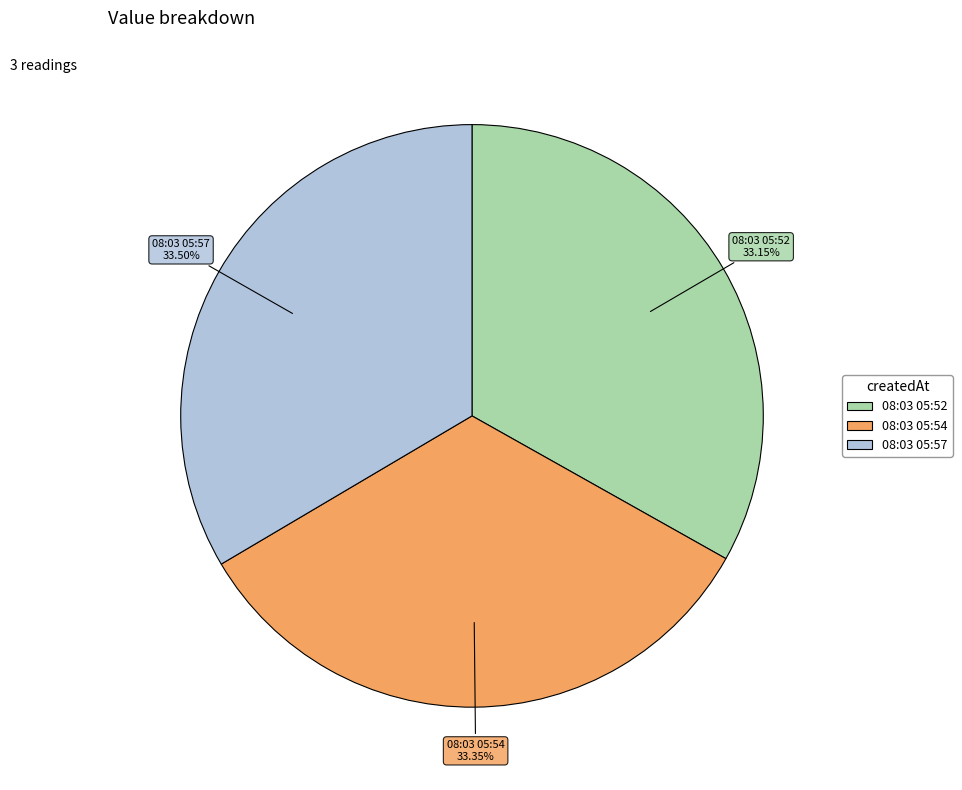

Is there a majority slice in this chart?

No